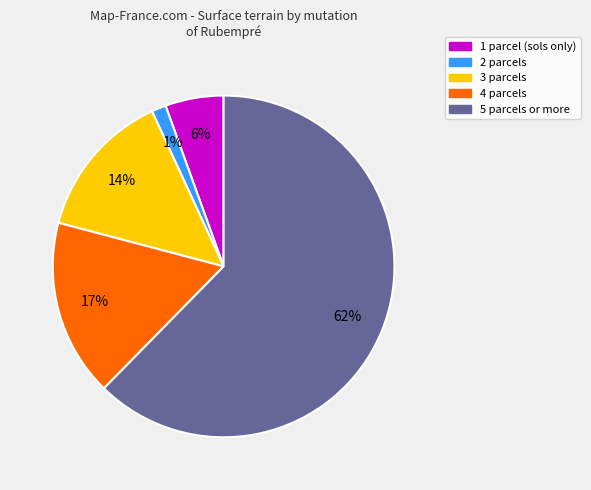

Is there any slice that represents more than half of the pie?

Yes